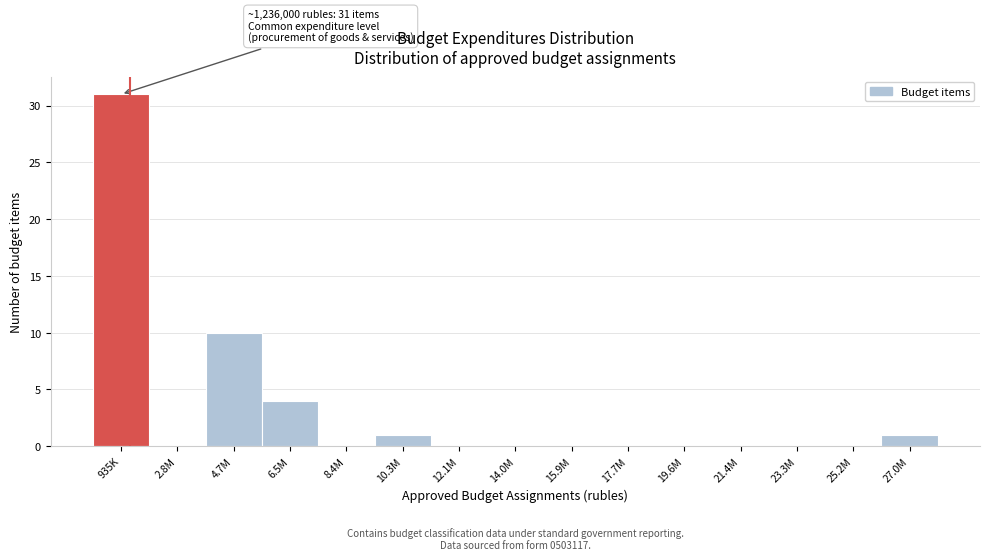

Reading left to right, extract all data points from this chart.

935K=31	2.8M=0	4.7M=10	6.5M=4	8.4M=0	10.3M=1	12.1M=0	14.0M=0	15.9M=0	17.7M=0	19.6M=0	21.4M=0	23.3M=0	25.2M=0	27.0M=1